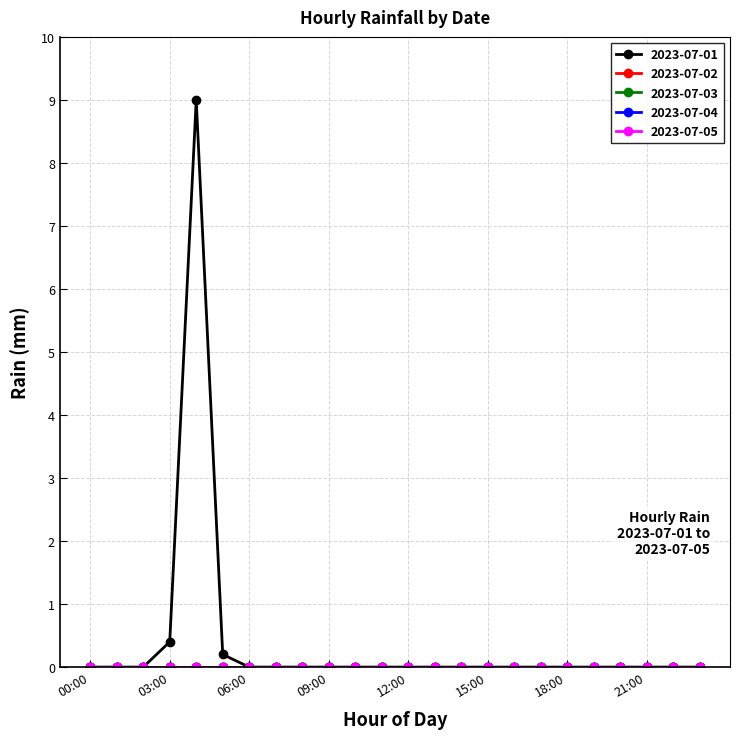

What is the highest value of the 2023-07-01 series?

9.0